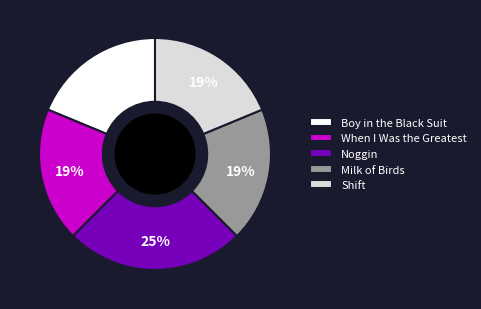

Count the number of slices in the pie.

5